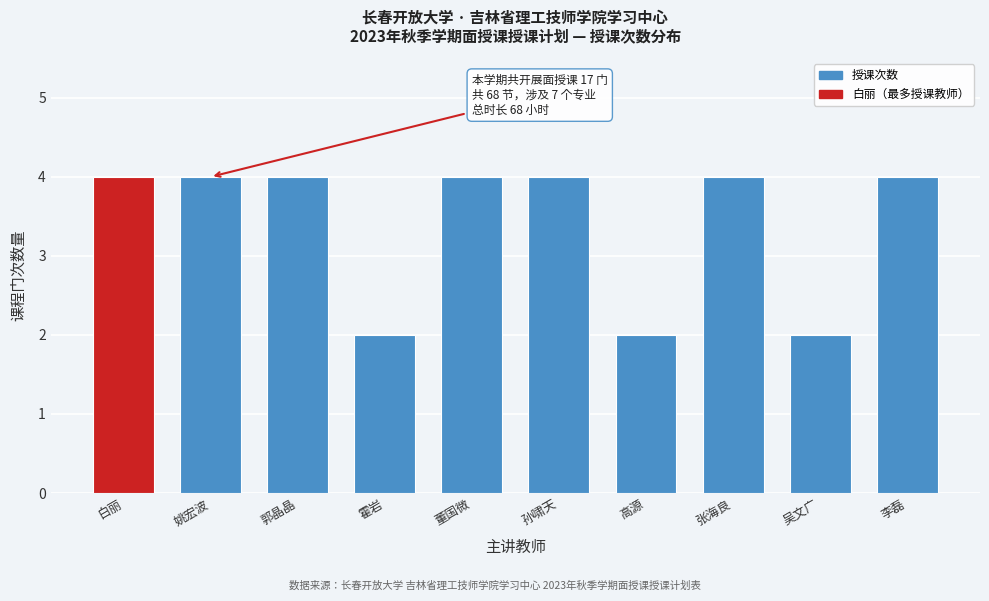

Reading right to left, extract all data points from this chart.

李磊=4	吴文广=2	张海良=4	高源=2	孙啸天=4	董国微=4	霍岩=2	郭晶晶=4	姚宏波=4	白丽=4